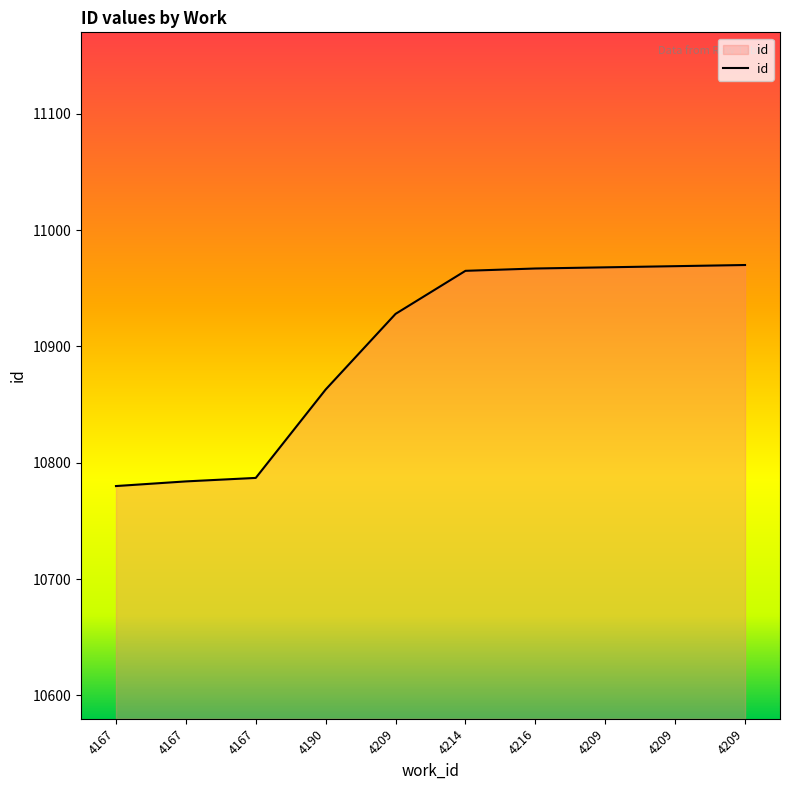

What value does the data have at 4209, to the nearest 50?

10950